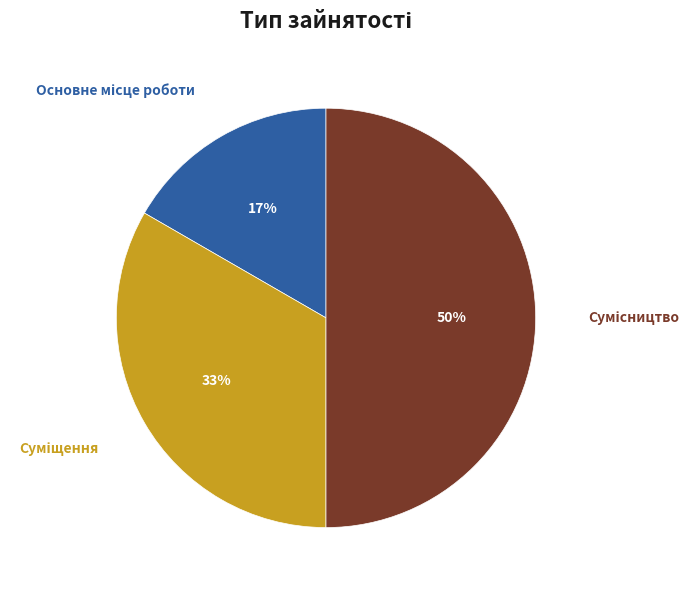

To the nearest percent, what is the difference between the largest and smallest slice percentages?

33%